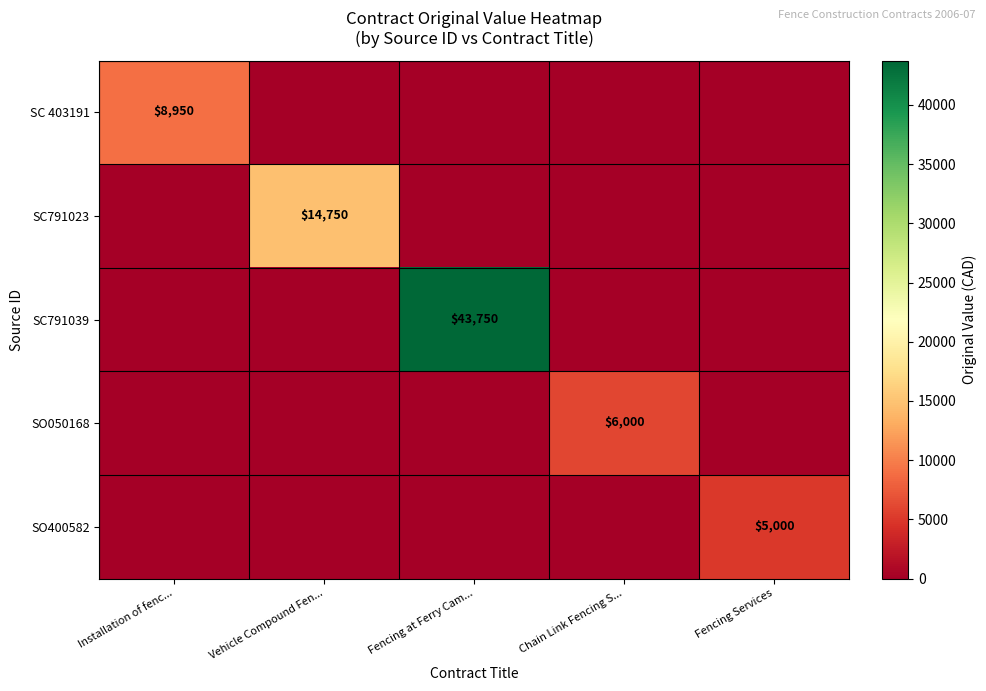

The SO050168 series shows 2788 at Chain Link Fencing S.... True or false?

False